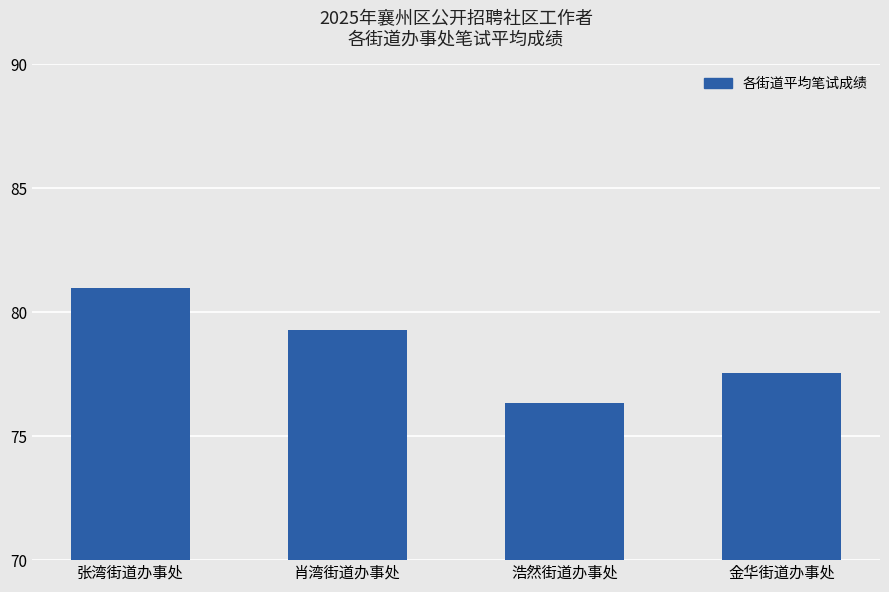

Between 金华街道办事处 and 肖湾街道办事处, which is larger?

肖湾街道办事处